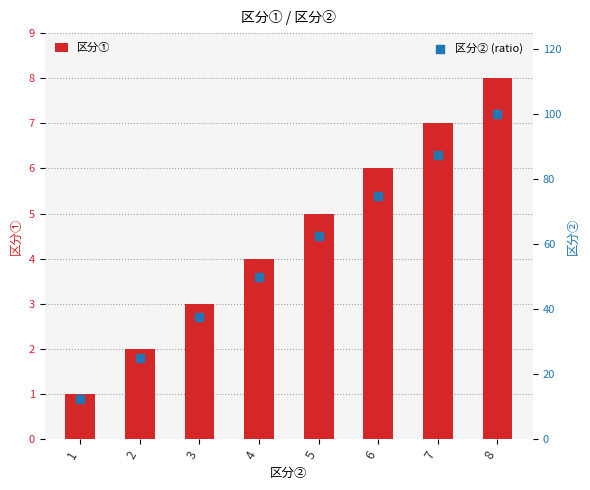

Which series contains the highest Y value?

区分② (ratio)